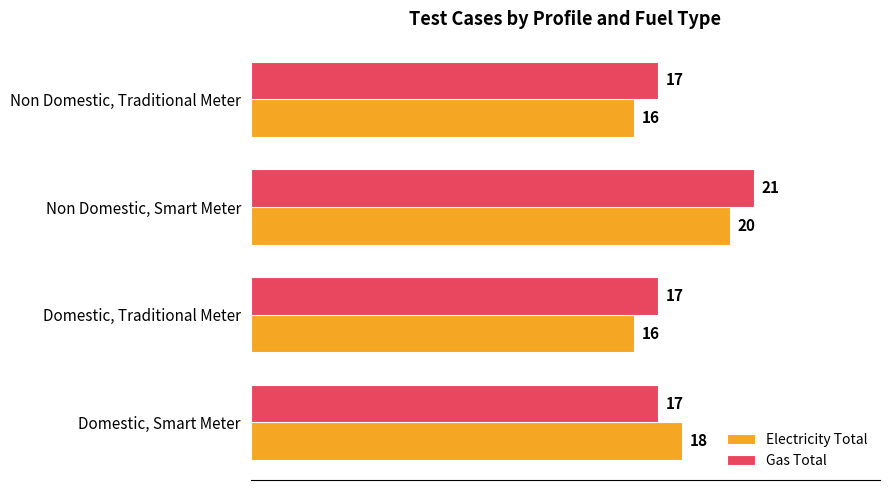

Which series has the largest total across all categories?

Gas Total